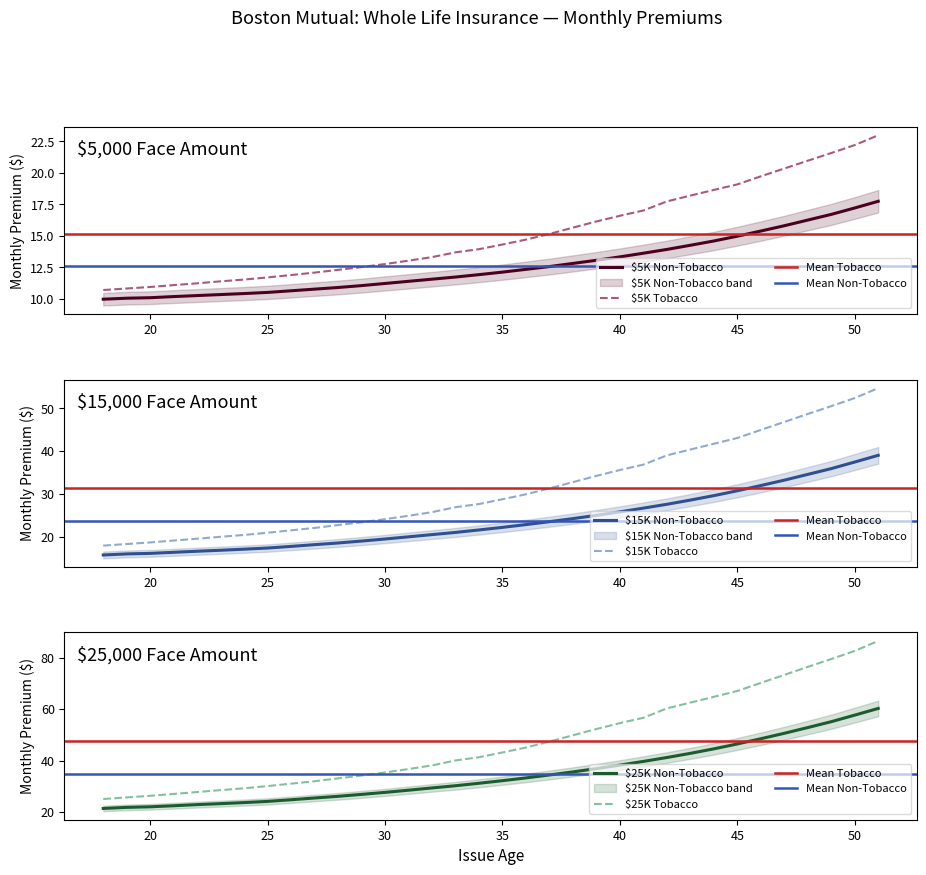

How many distinct data groups are displayed?

6